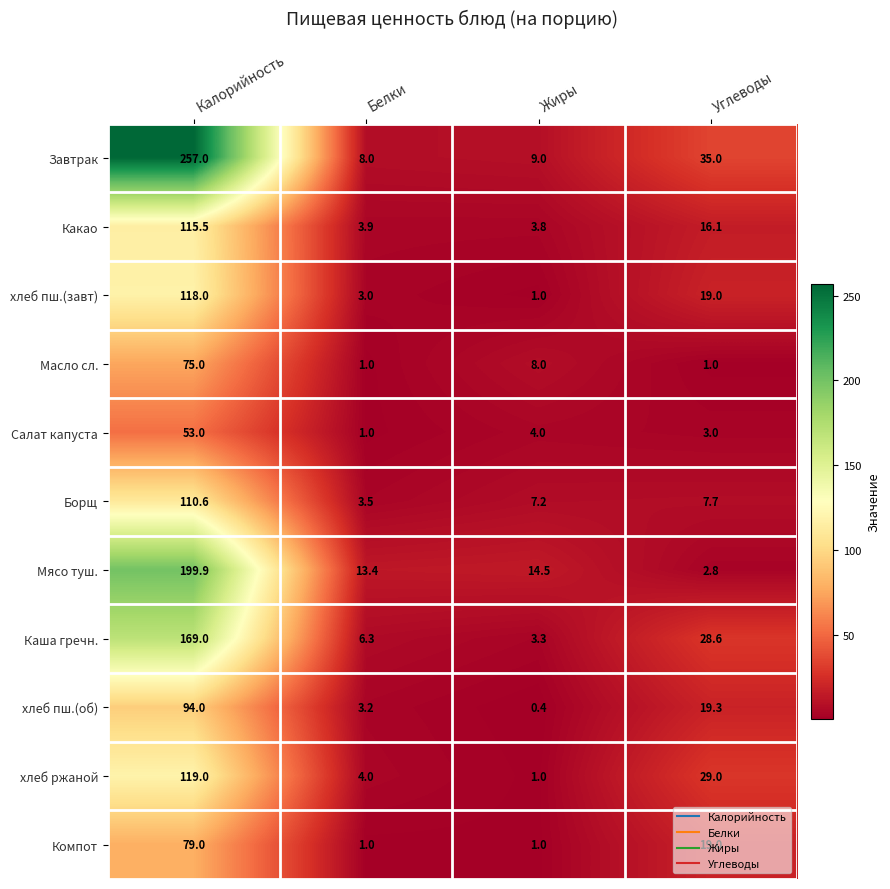

The Каша гречн. series shows 169.0 at Калорийность. True or false?

True